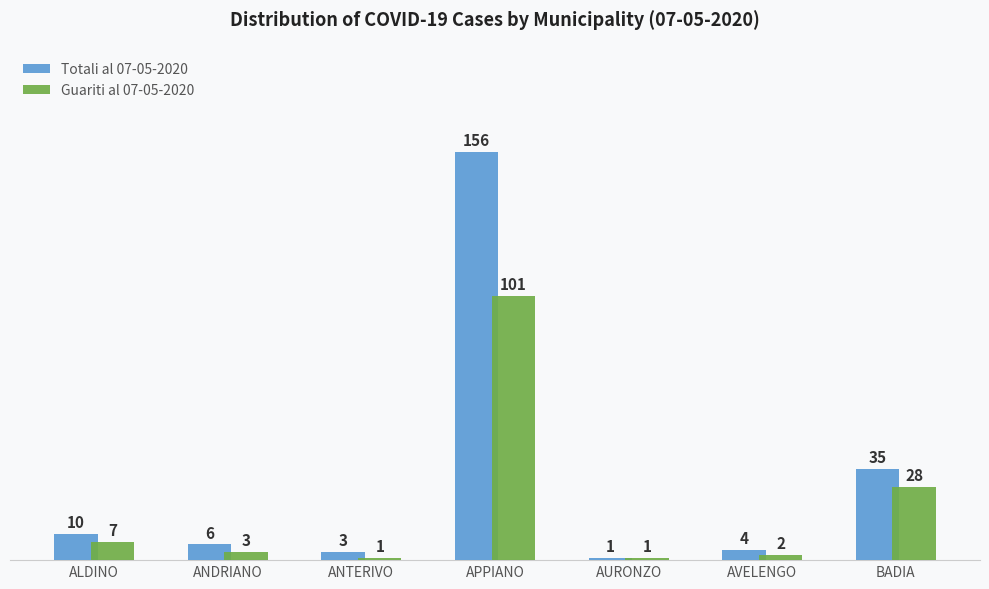

What is the label of the 7th bar from the left?

BADIA